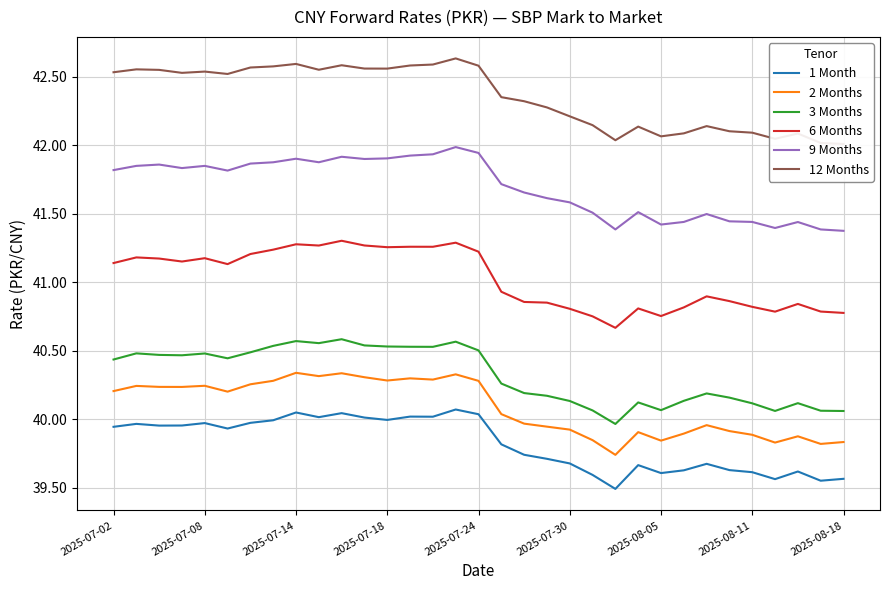

True or false: 1 Month and 6 Months intersect in this chart.

False